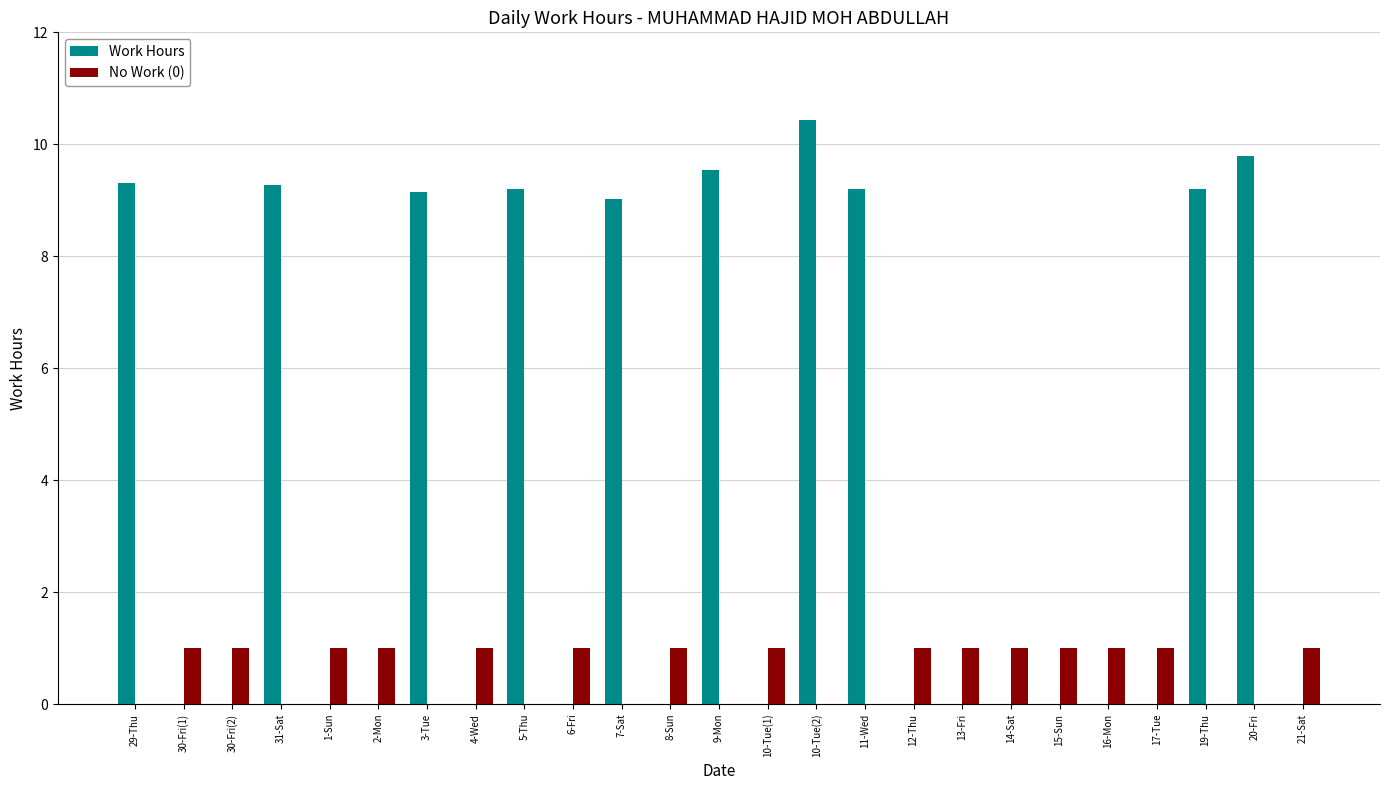

Reading left to right, extract all data points from this chart.

Work Hours: 29-Thu=9.3	30-Fri(1)=0.0	30-Fri(2)=0.0	31-Sat=9.3	1-Sun=0.0	2-Mon=0.0	3-Tue=9.1	4-Wed=0.0	5-Thu=9.2	6-Fri=0.0	7-Sat=9.0	8-Sun=0.0	9-Mon=9.5	10-Tue(1)=0.0	10-Tue(2)=10.4	11-Wed=9.2	12-Thu=0.0	13-Fri=0.0	14-Sat=0.0	15-Sun=0.0	16-Mon=0.0	17-Tue=0.0	19-Thu=9.2	20-Fri=9.8	21-Sat=0.0
No Work (0): 29-Thu=0.0	30-Fri(1)=1.0	30-Fri(2)=1.0	31-Sat=0.0	1-Sun=1.0	2-Mon=1.0	3-Tue=0.0	4-Wed=1.0	5-Thu=0.0	6-Fri=1.0	7-Sat=0.0	8-Sun=1.0	9-Mon=0.0	10-Tue(1)=1.0	10-Tue(2)=0.0	11-Wed=0.0	12-Thu=1.0	13-Fri=1.0	14-Sat=1.0	15-Sun=1.0	16-Mon=1.0	17-Tue=1.0	19-Thu=0.0	20-Fri=0.0	21-Sat=1.0